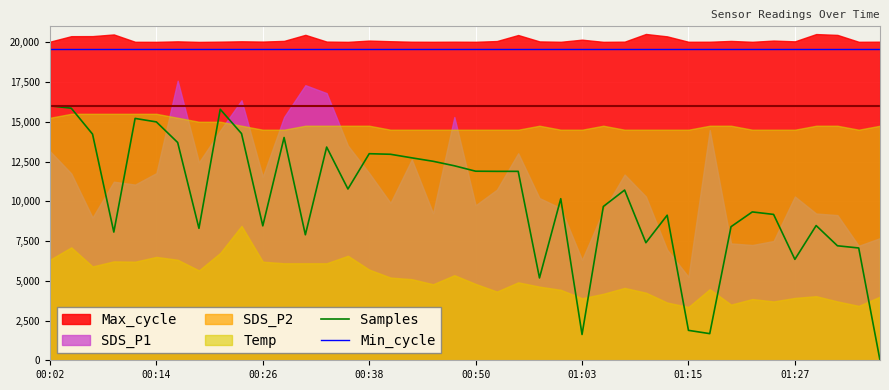

What is the total value across all series at 00:02?

35600.0